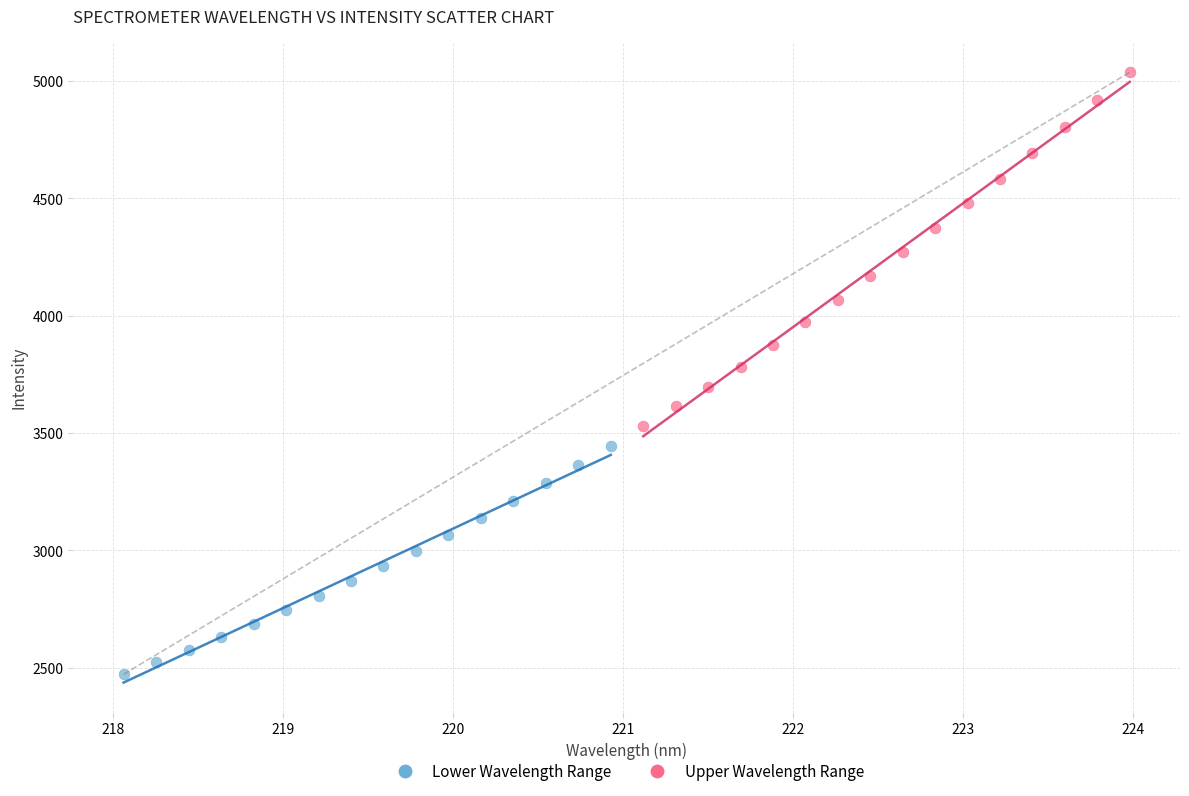

Which series contains the lowest Y value?

Lower Wavelength Range